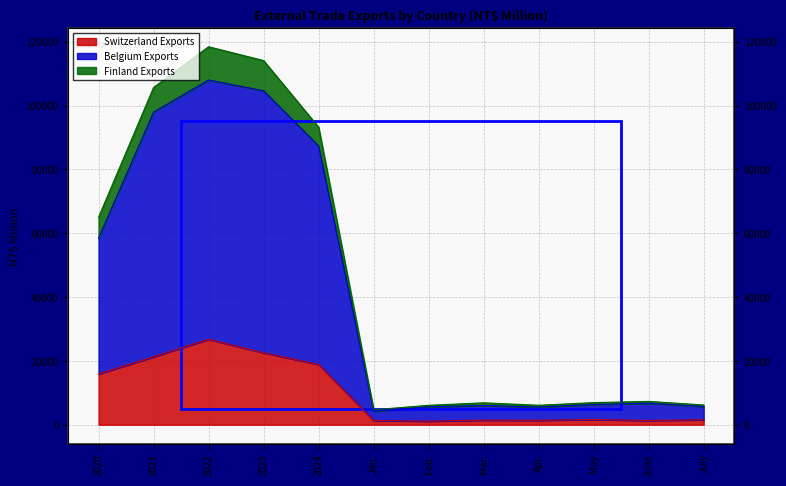

Read the Switzerland Exports value at 2020.

15920